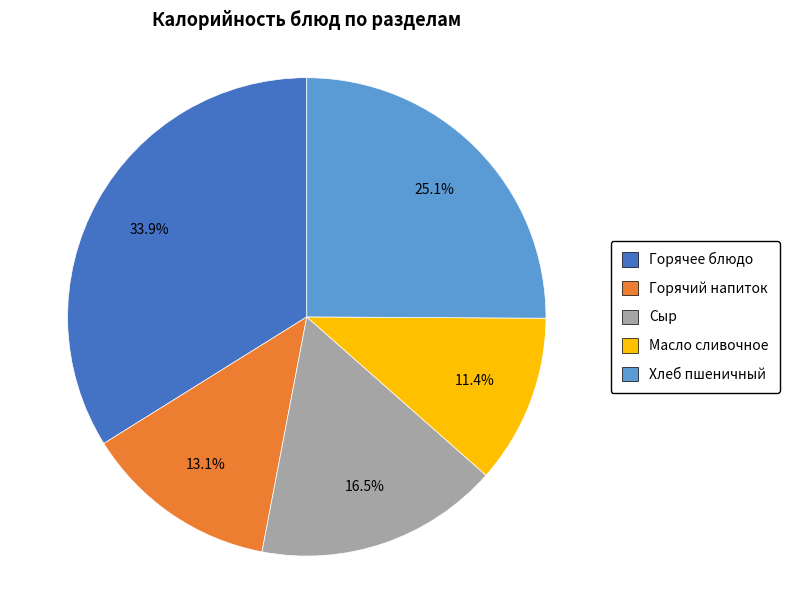

Does any single category account for the majority?

No